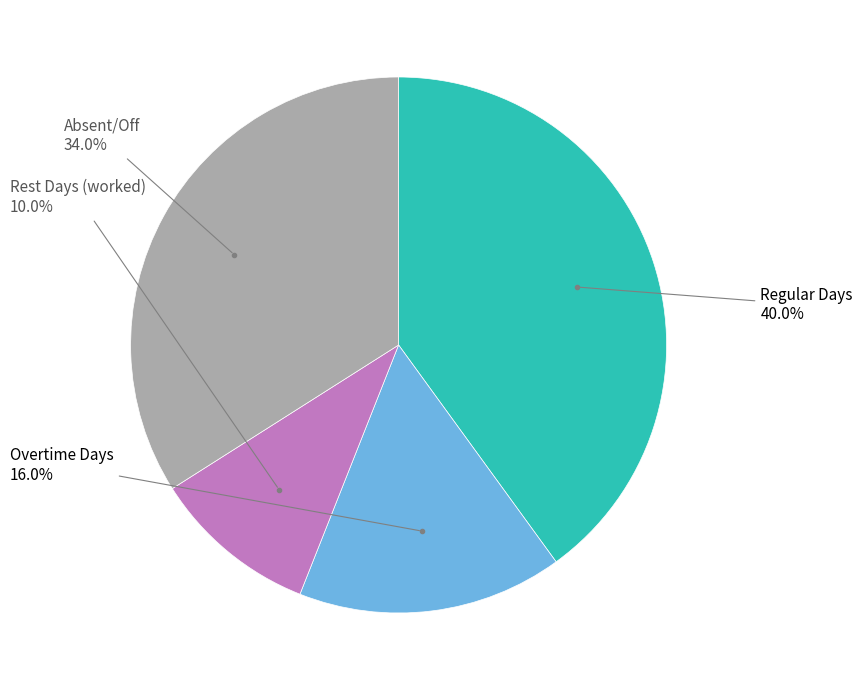

Is there a majority slice in this chart?

No